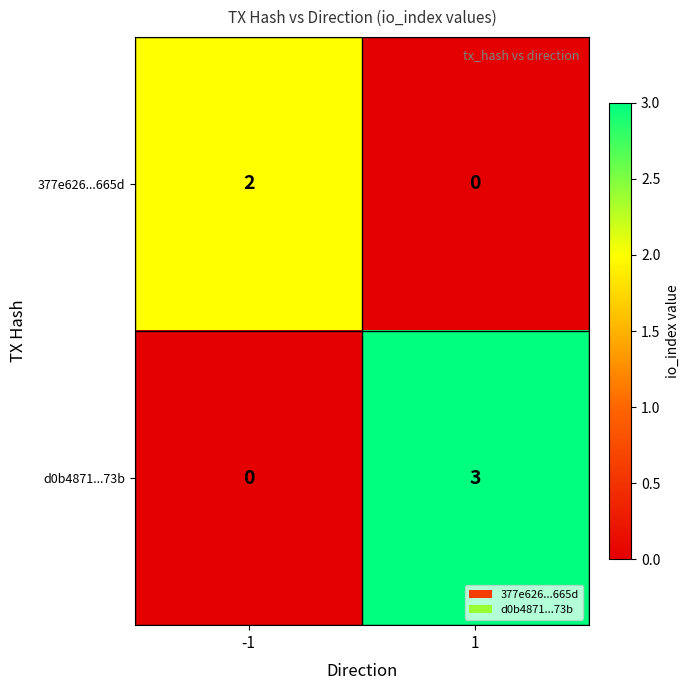

Reading left to right, extract all data points from this chart.

377e626...665d: -1=2	1=0
d0b4871...73b: -1=0	1=3